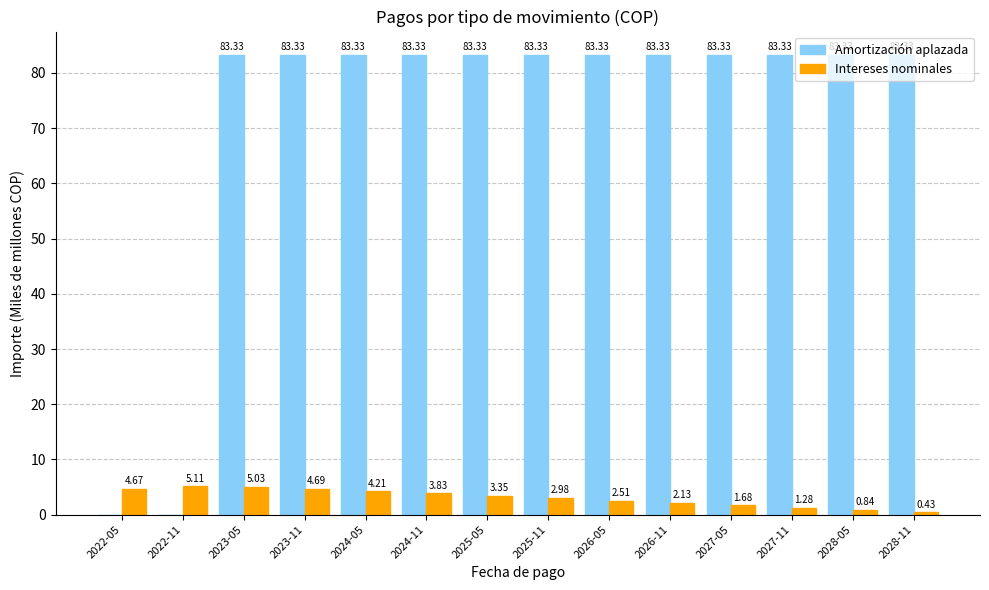

Between 2024-05 and 2025-05, which series saw the biggest shift?

Intereses nominales